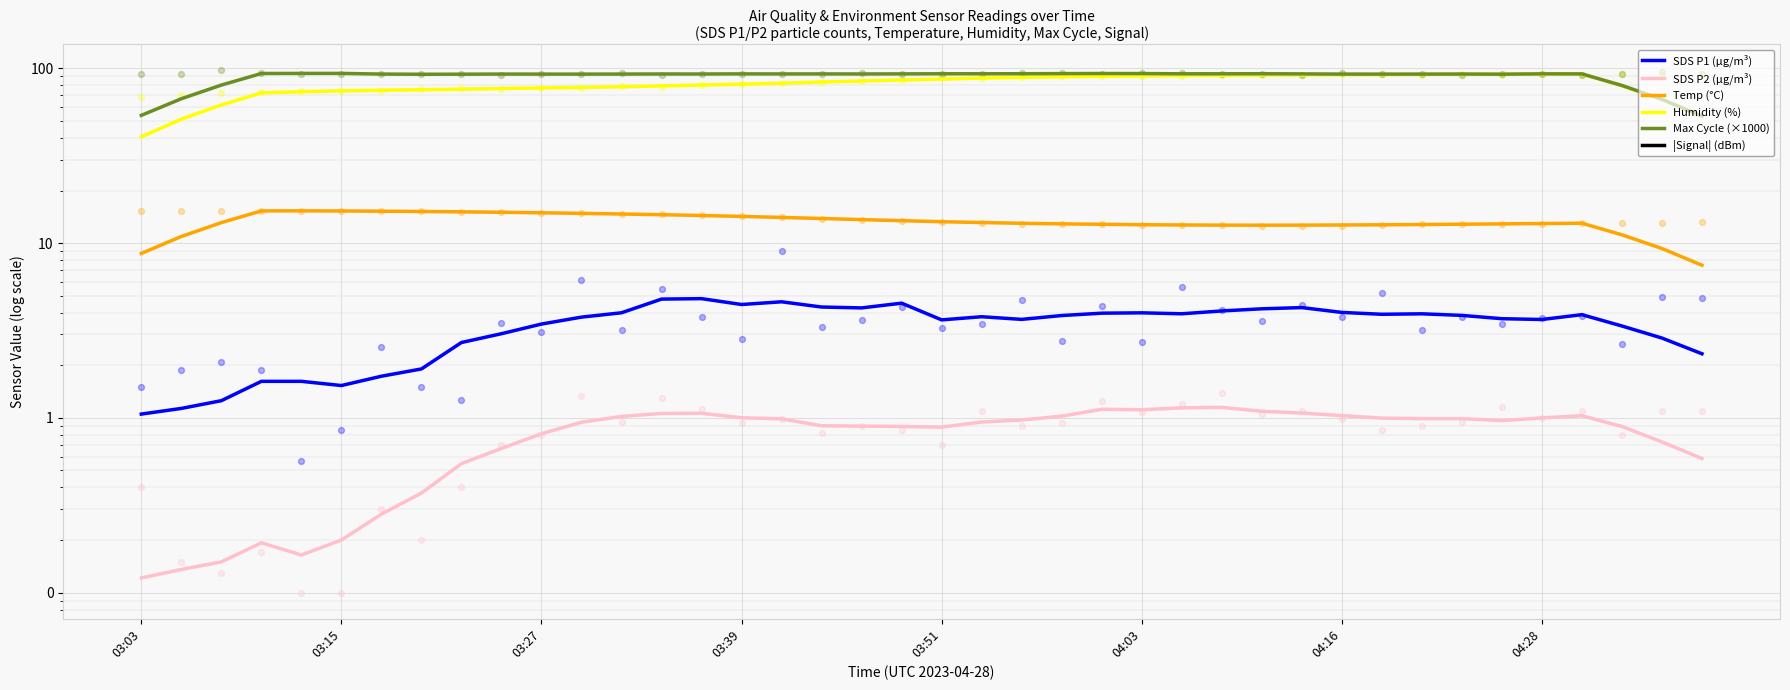

Which series has the largest total across all categories?

Max Cycle (×1000)